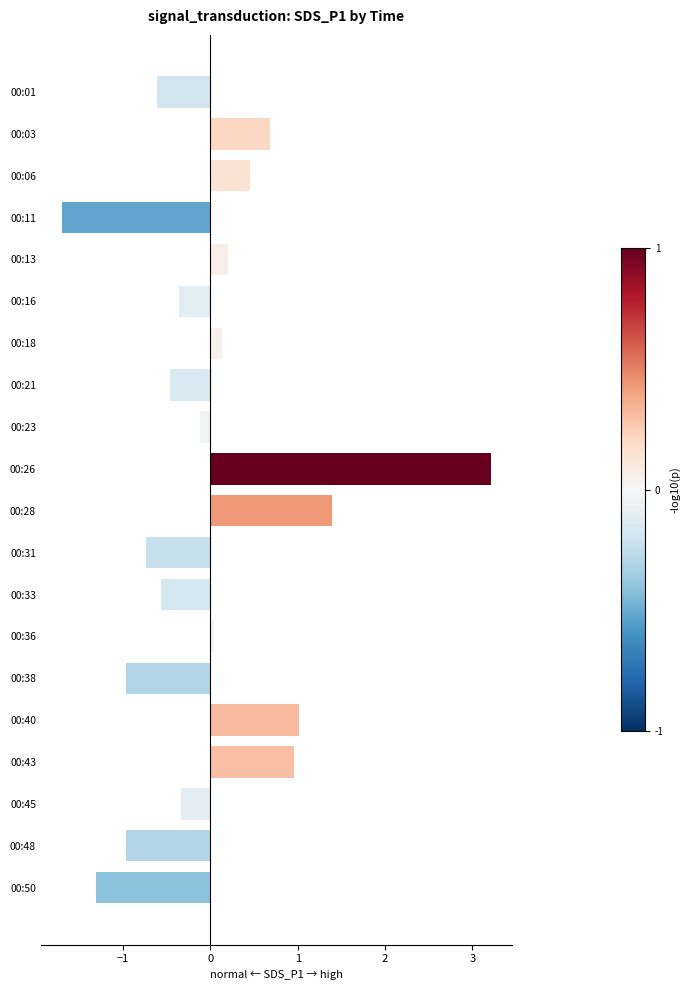

What is the value of the 4th bar from the top?

-1.7